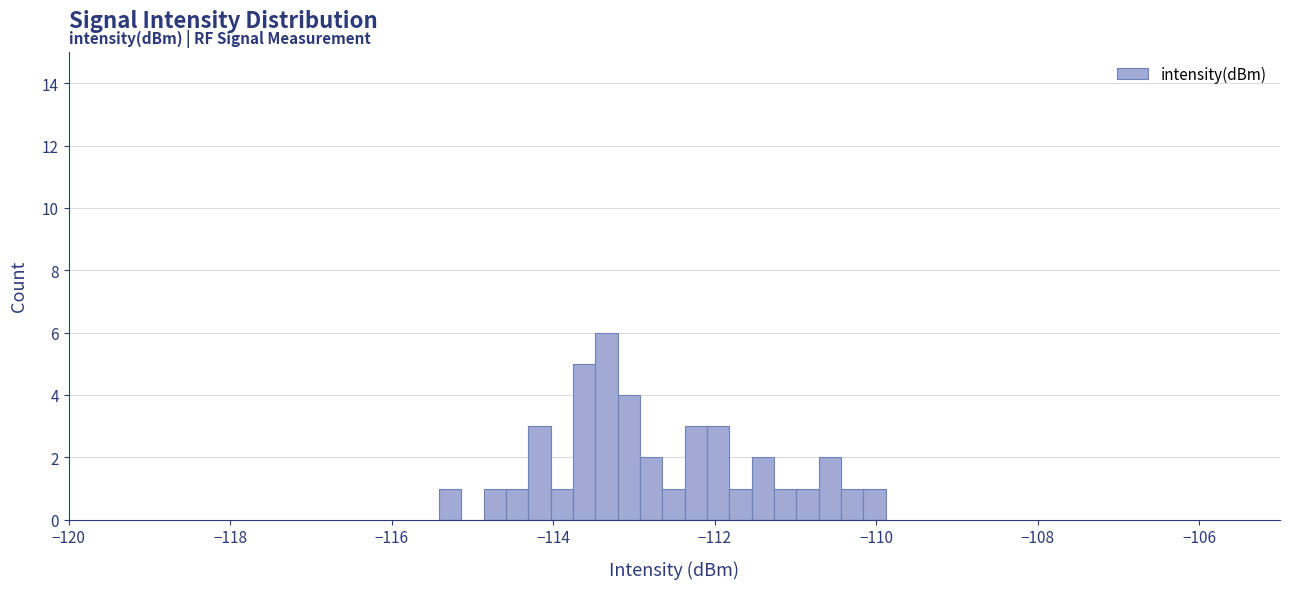

Read against the x-axis, roughly where is the centre of the tallest bar?

-113.4